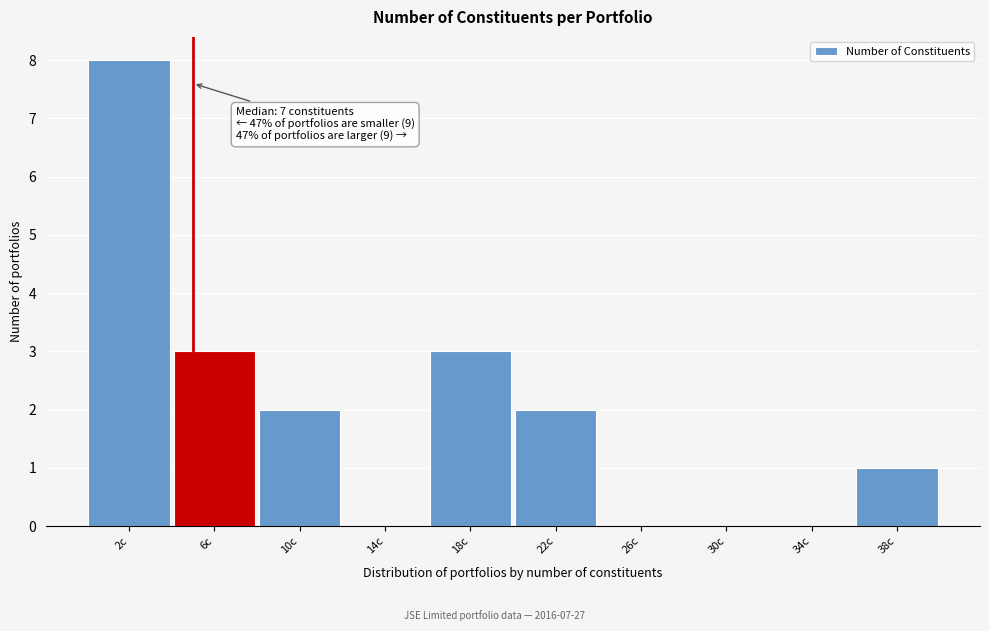

Reading left to right, extract all data points from this chart.

2c=8	6c=3	10c=2	14c=0	18c=3	22c=2	26c=0	30c=0	34c=0	38c=1